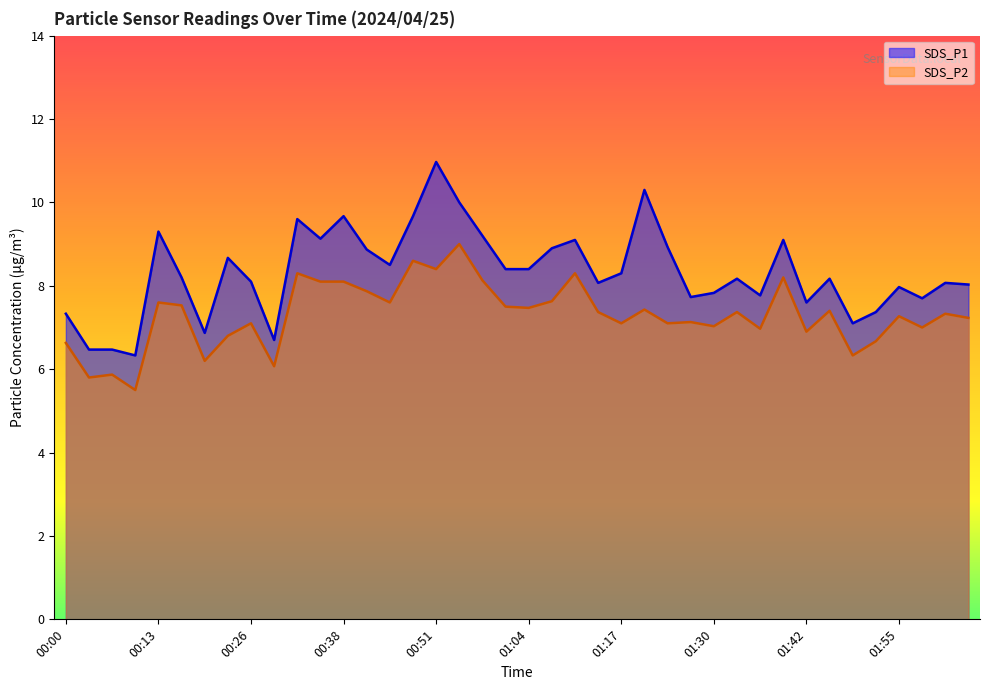

Count the number of categories in the chart.

40